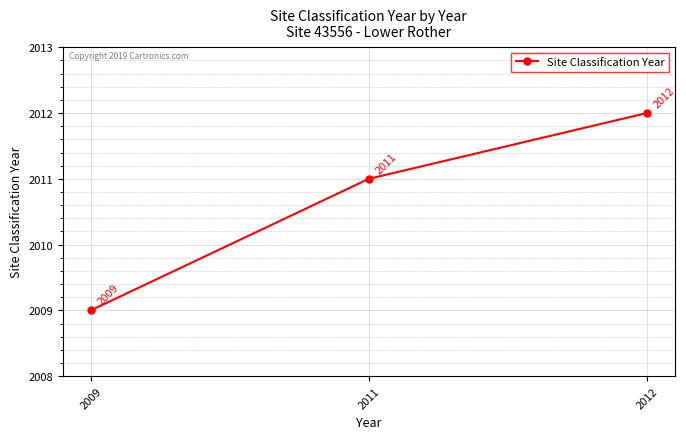

List the labels in order of value, smallest first.

2009, 2011, 2012